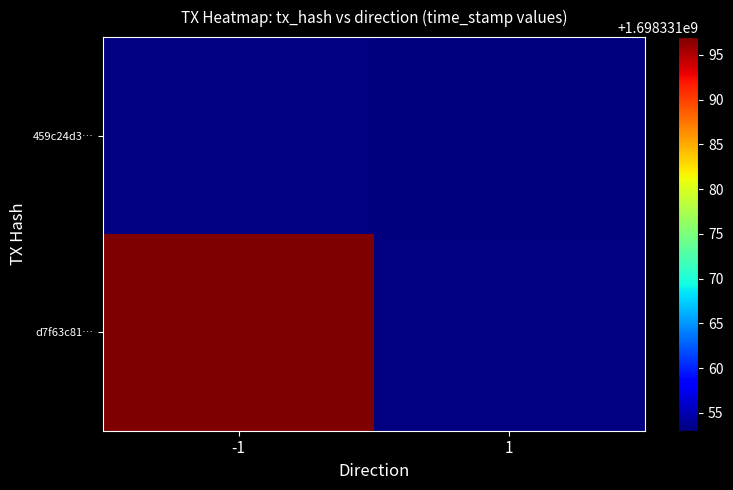

The d7f63c812080049cc4152411fa1fae229002187 series shows -1 at direction. True or false?

True